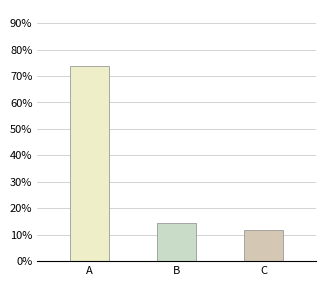

Reading right to left, extract all data points from this chart.

0.1	0.1	0.7